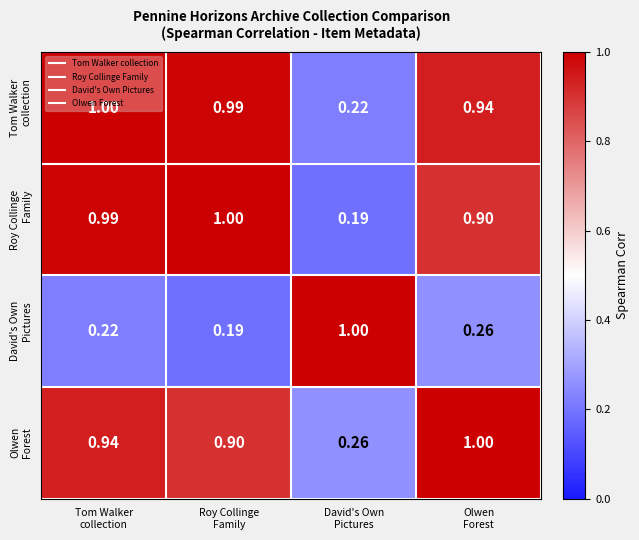

At which category is the sum across all series the highest?

Tom Walker
collection